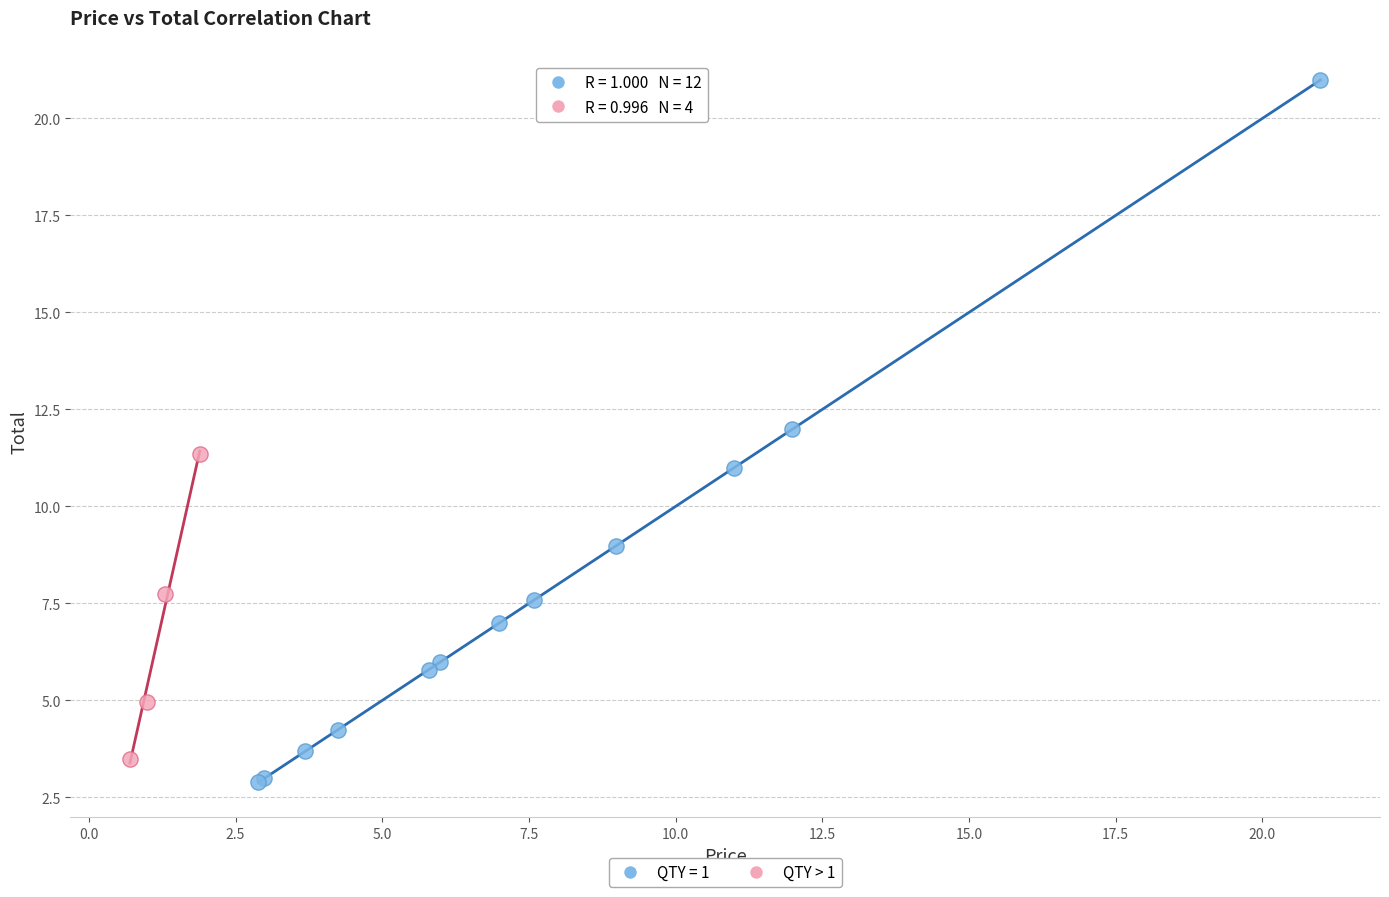

Which series reaches the maximum Y coordinate?

QTY = 1